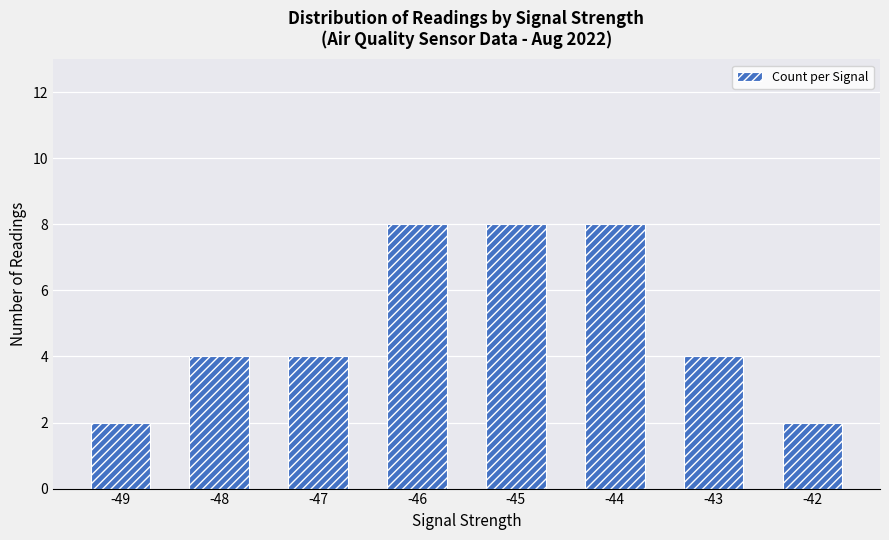

What is the value of the 8th bar from the left?

2